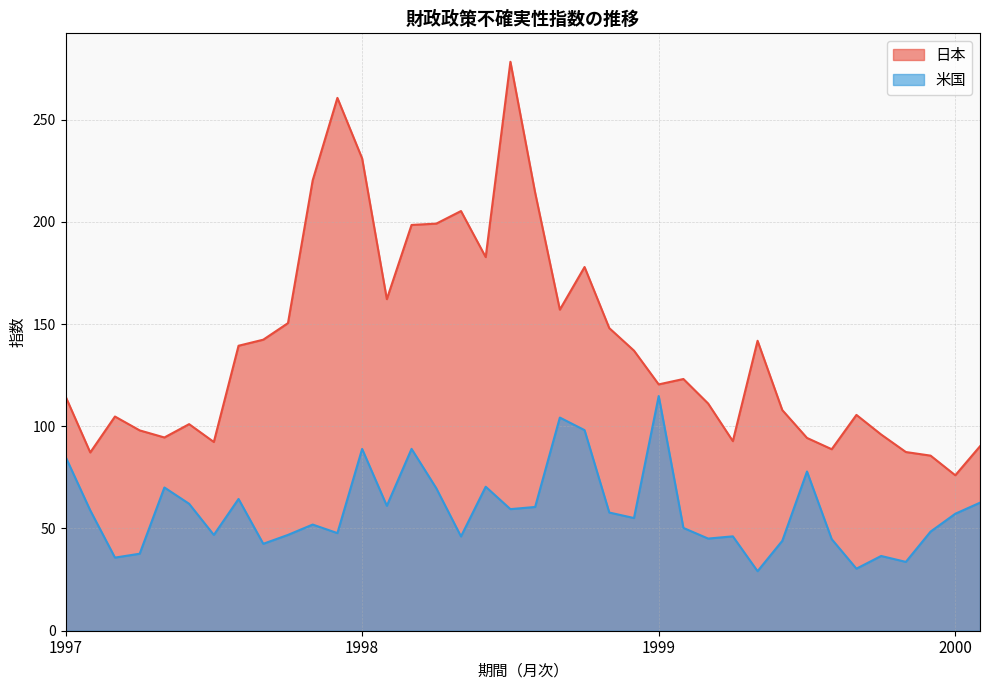

Which series has the largest total across all categories?

日本